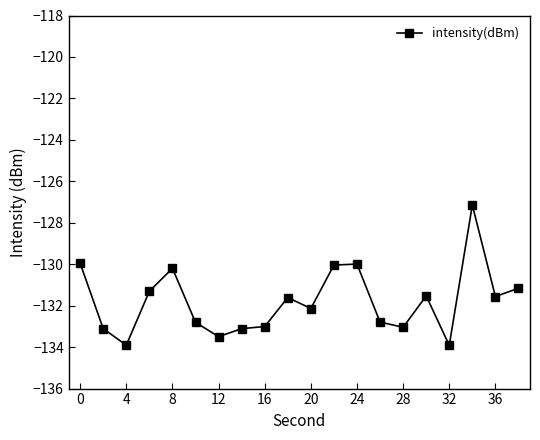

What is the maximum value shown in the chart?

-127.1